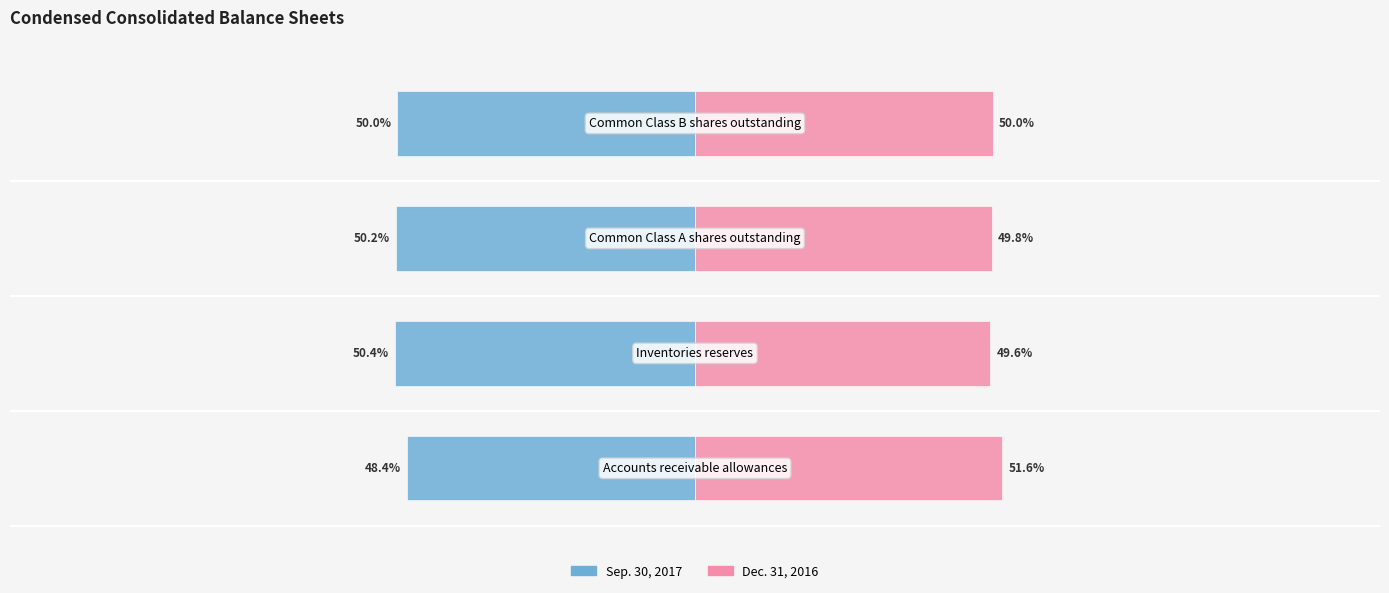

True or false: Sep. 30, 2017 has a value of -48.4 at −150.

True